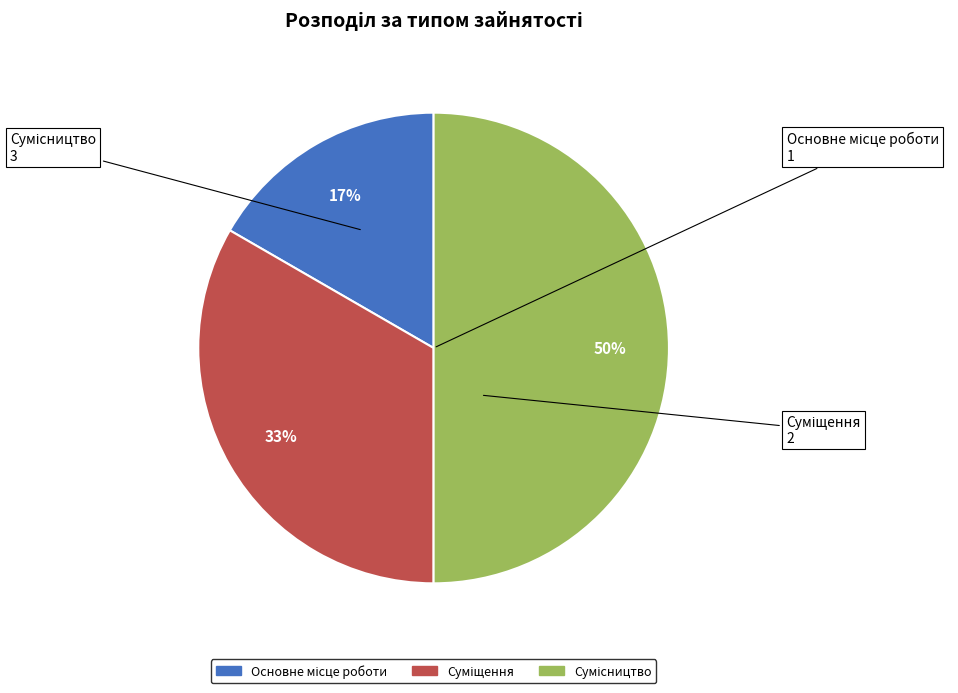

To the nearest percent, what is the difference between the largest and smallest slice percentages?

33%